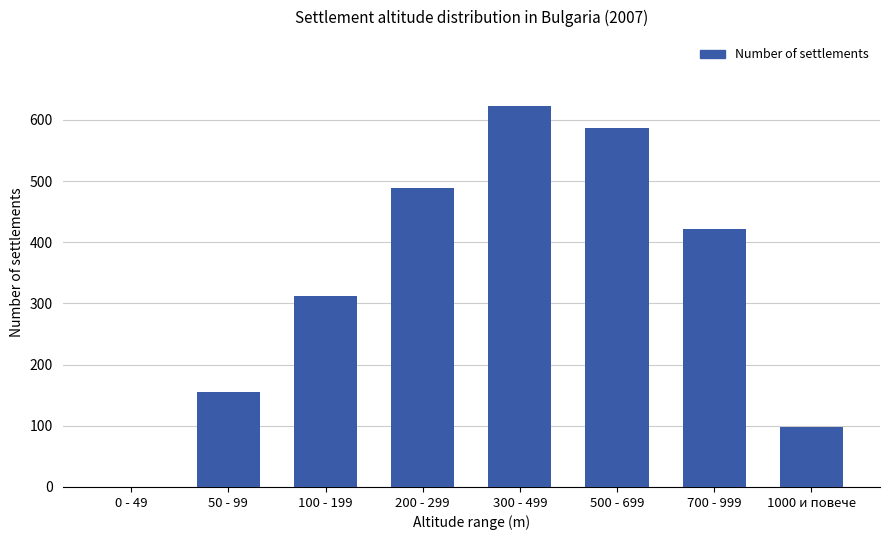

Where does the data first go above 421?

200 - 299